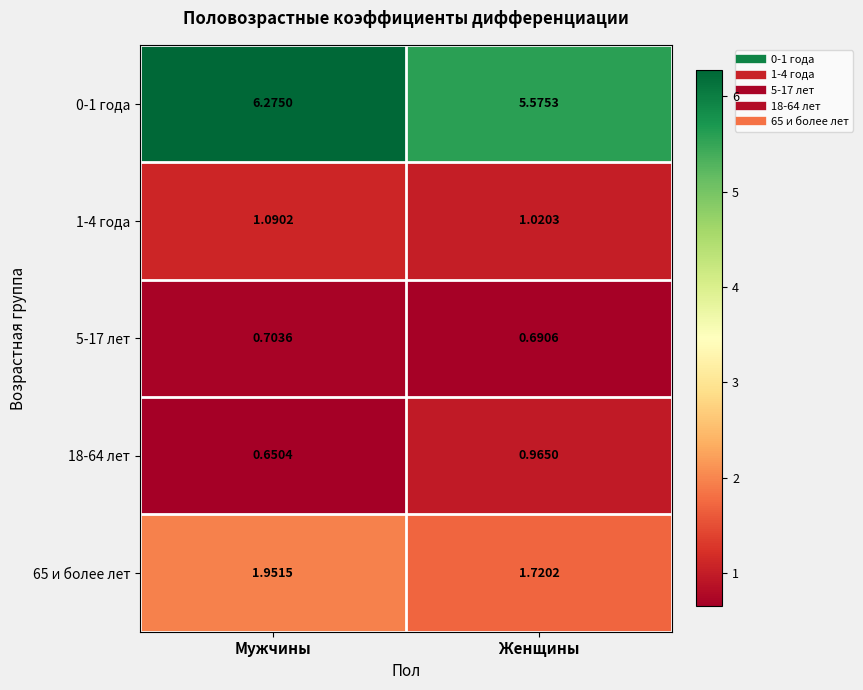

List the labels in order of 1-4 года value, smallest first.

Женщины, Мужчины